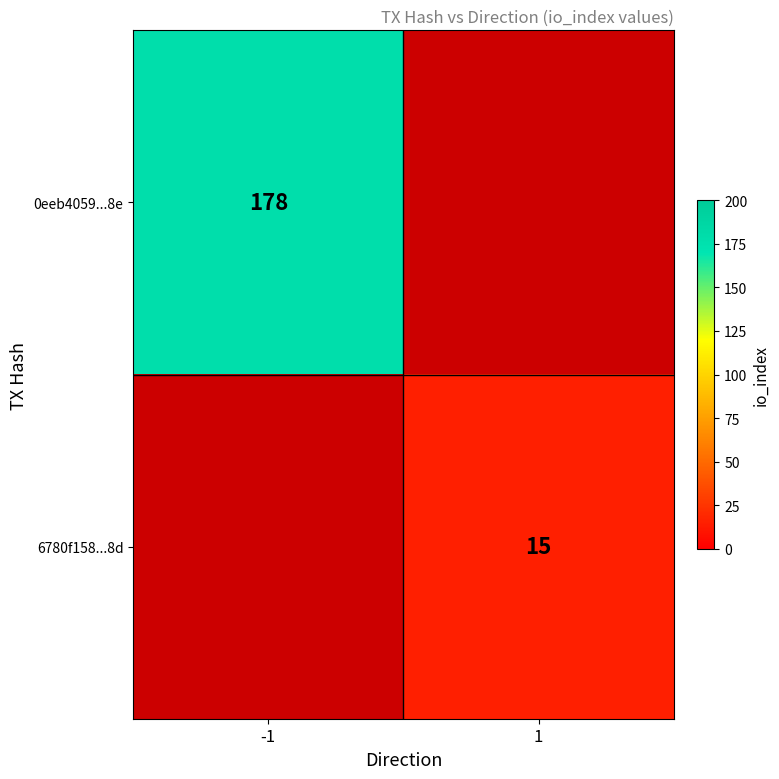

What is the maximum value shown in the chart?

178